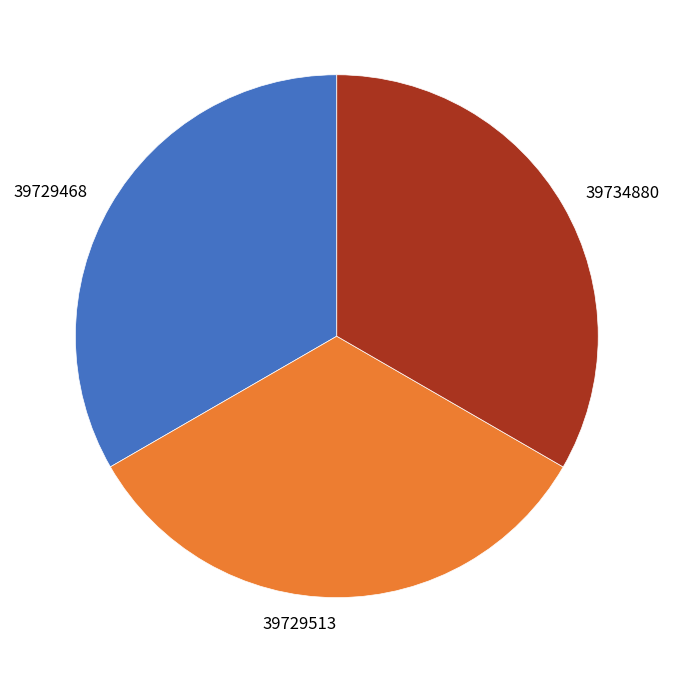

What is the ratio of the value at 39729513 to the value at 39729468?

1.0